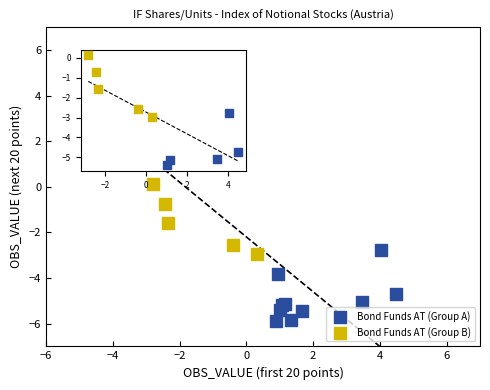

Which series reaches the maximum Y coordinate?

Bond Funds AT (Group B)